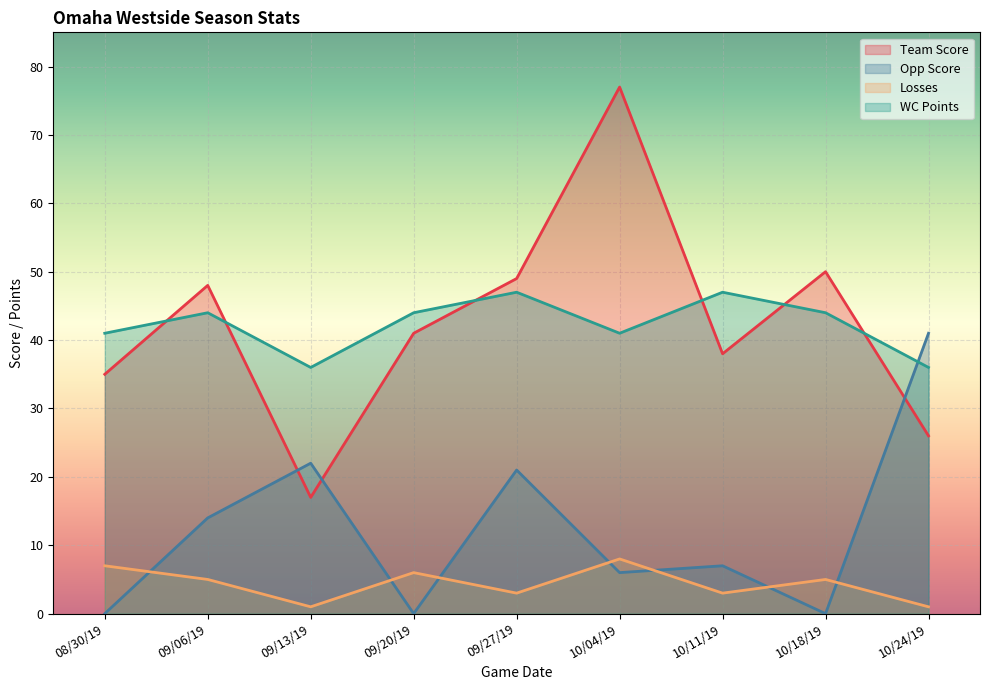

At which label does Opp Score reach its minimum?

08/30/19